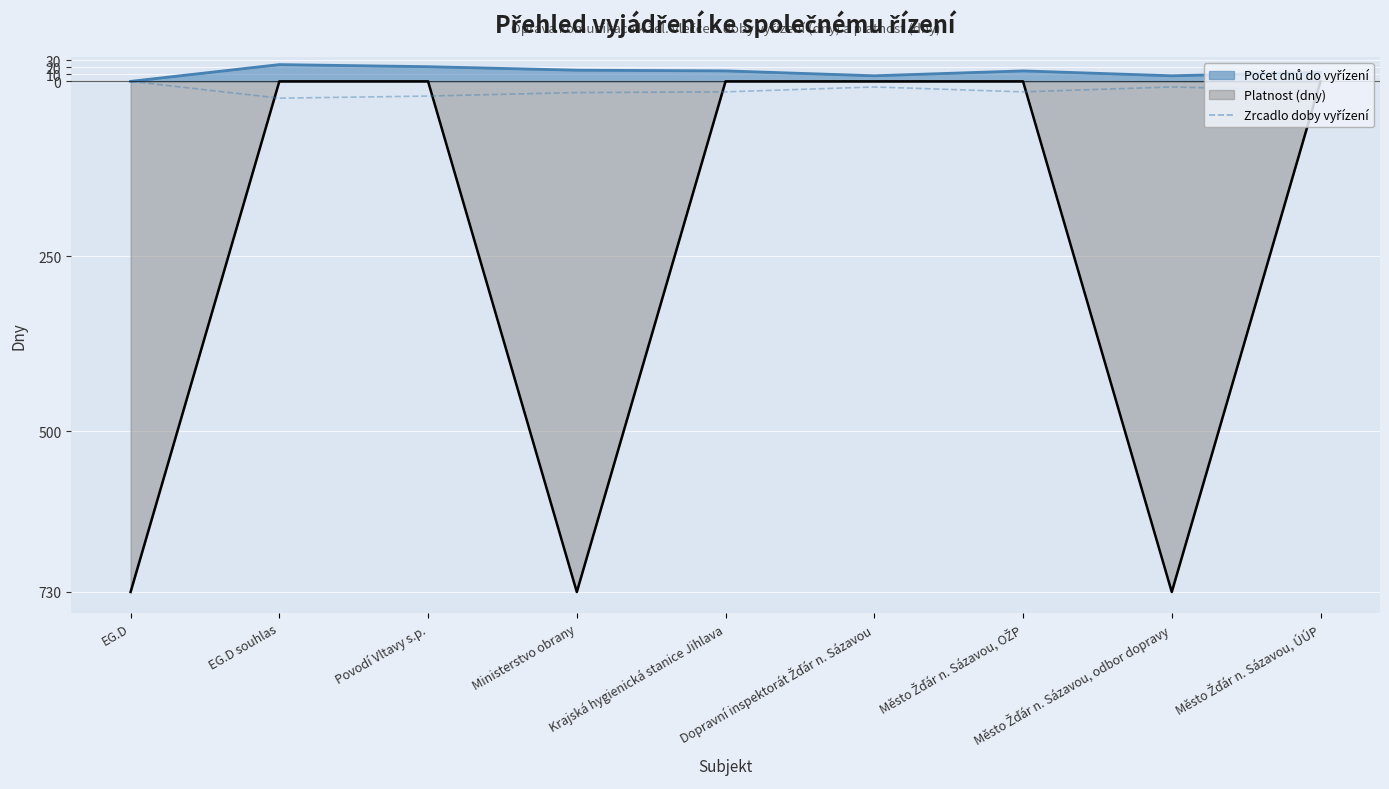

How many lines are shown in the chart?

1